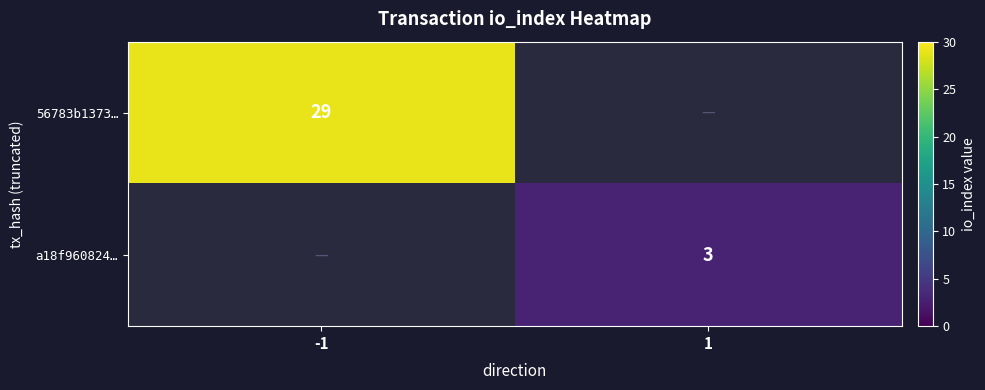

The 56783b1373… series shows 17 at -1. True or false?

False